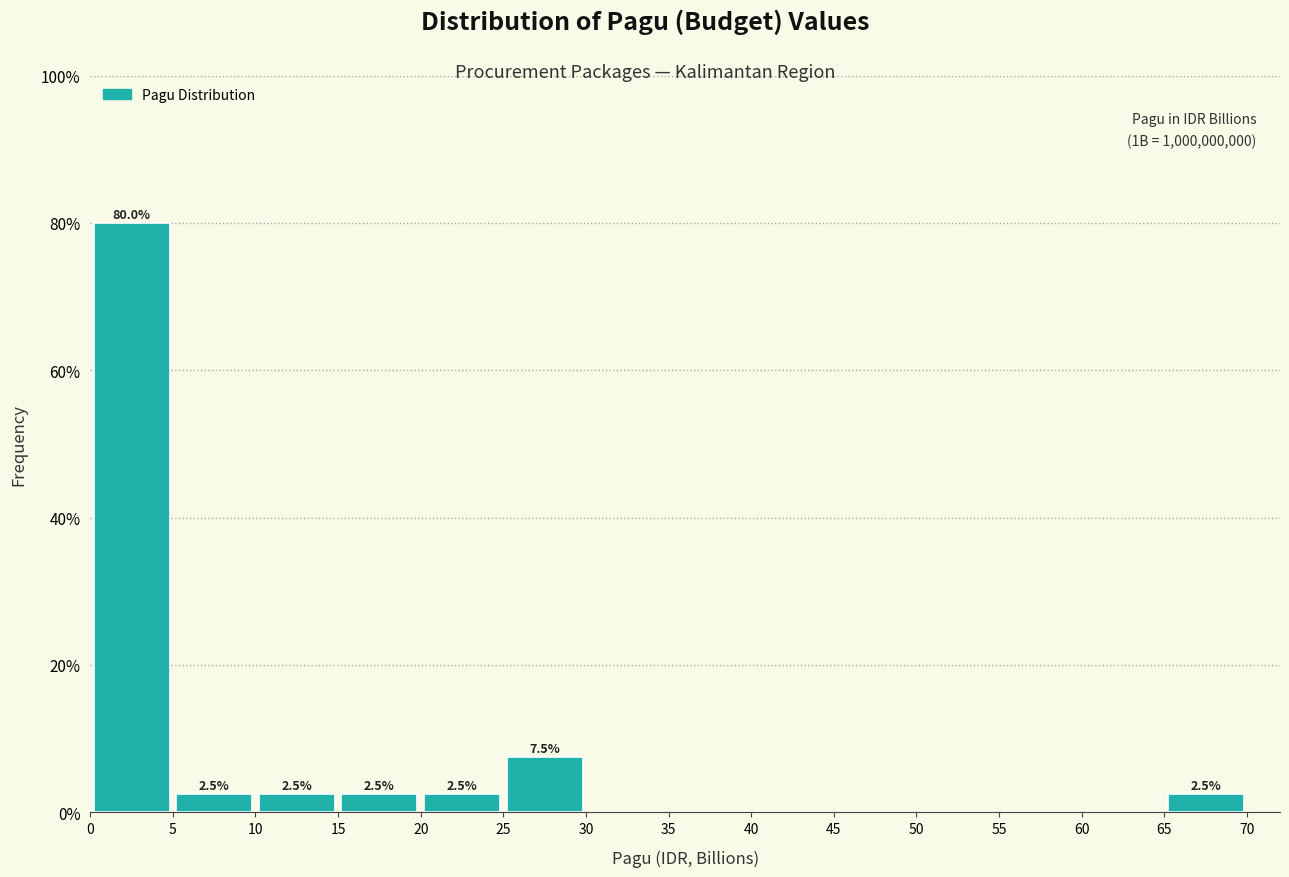

Over which range of the x-axis is the bar tallest?

0 to 5